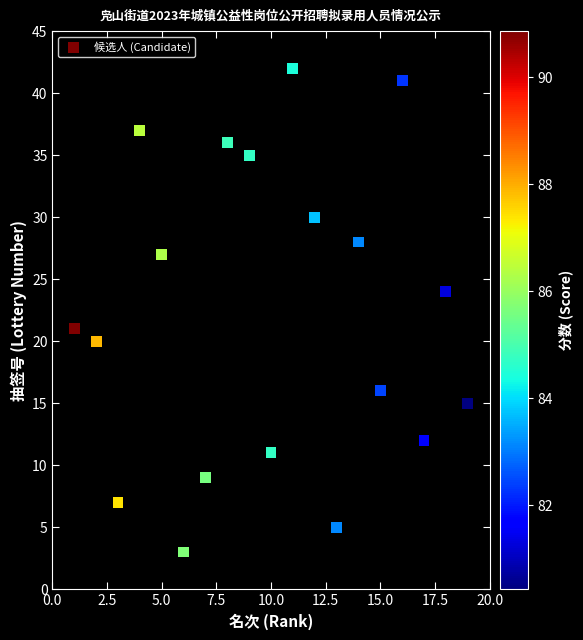

What is the range of Y values (max minus min)?

39